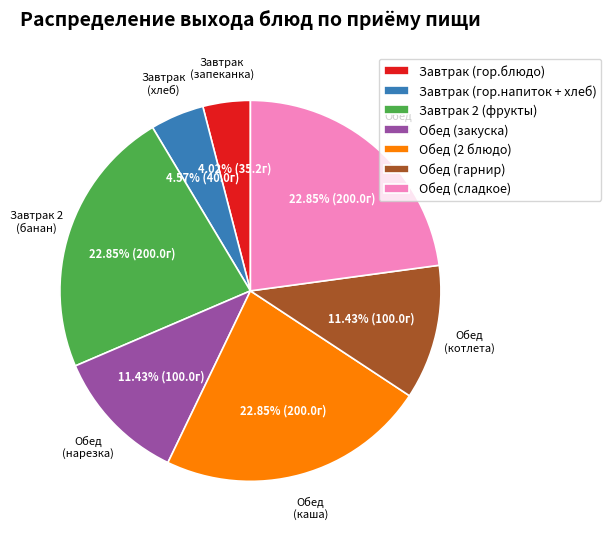

What is the ratio of the value at Завтрак 2 (фрукты) to the value at Обед (сладкое)?

1.0